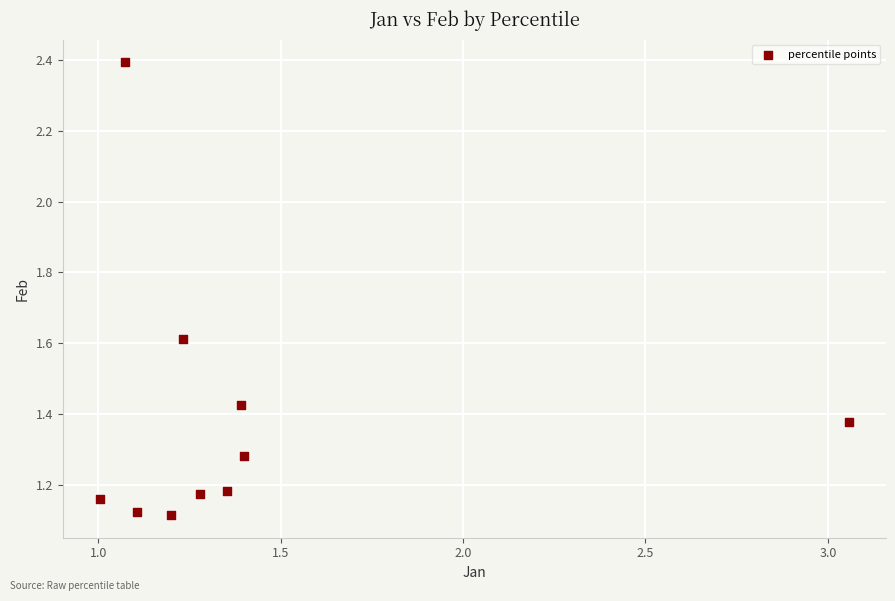

What is the range of X values (max minus min)?

2.1